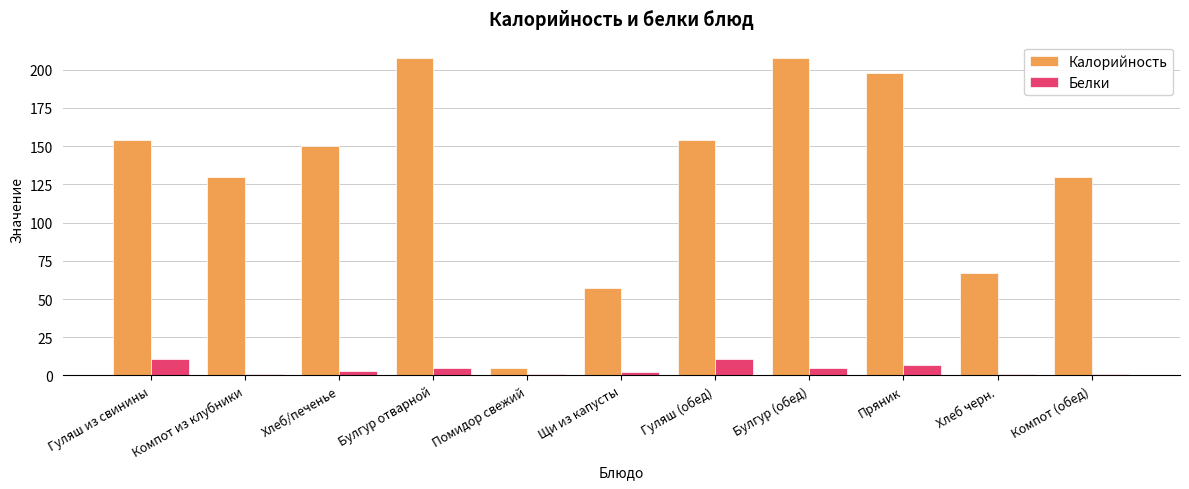

Is the value of Белки at Компот из клубники greater than the value of Калорийность at Гуляш (обед)?

No